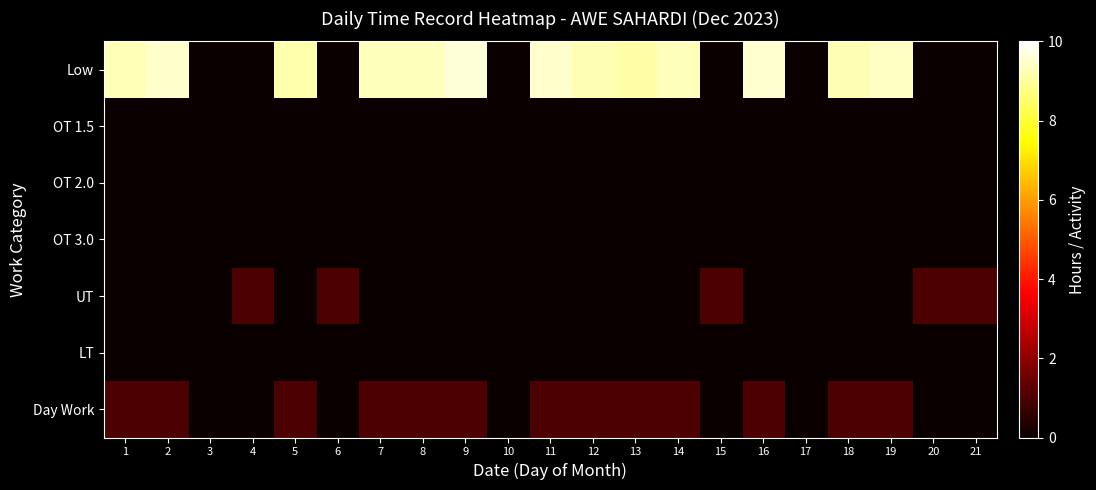

Rank the series at 4 from lowest to highest value.

Low, OT 1.5, OT 2.0, OT 3.0, LT, Day Work, UT